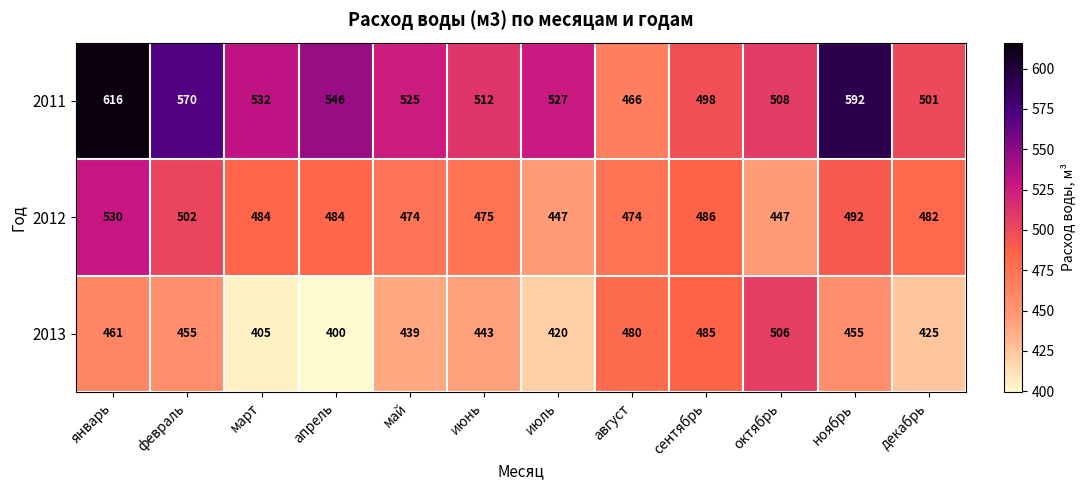

Which series has the widest spread of values?

2011